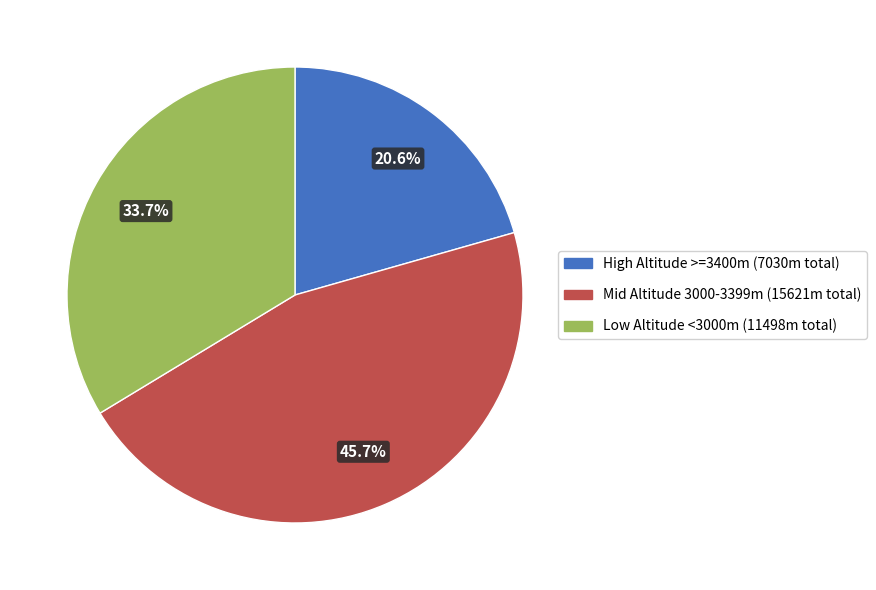

To the nearest percent, what is the average slice percentage?

33%